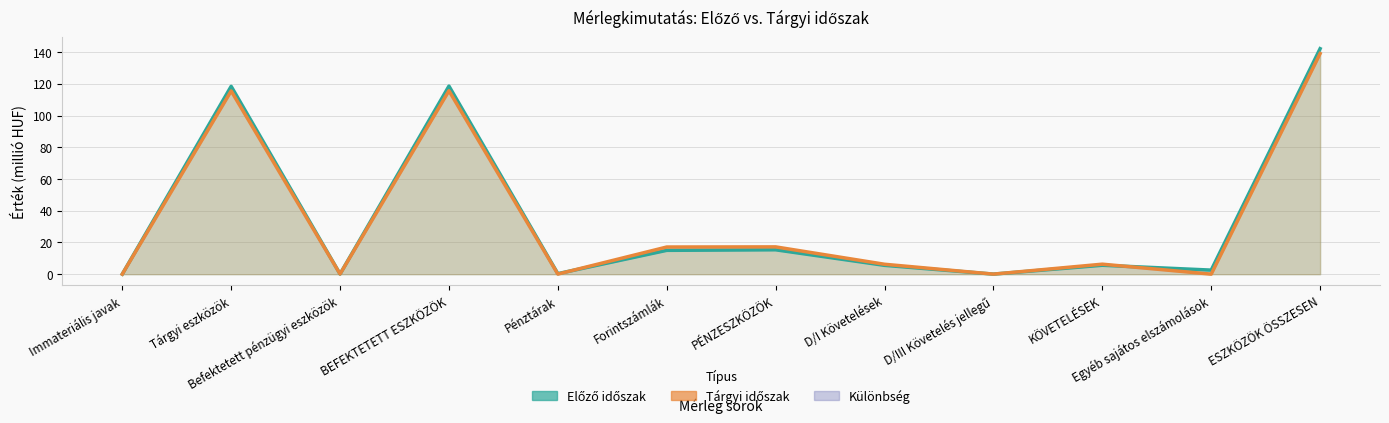

Rank the series at PÉNZESZKÖZÖK from highest to lowest value.

Tárgyi időszak, Előző időszak